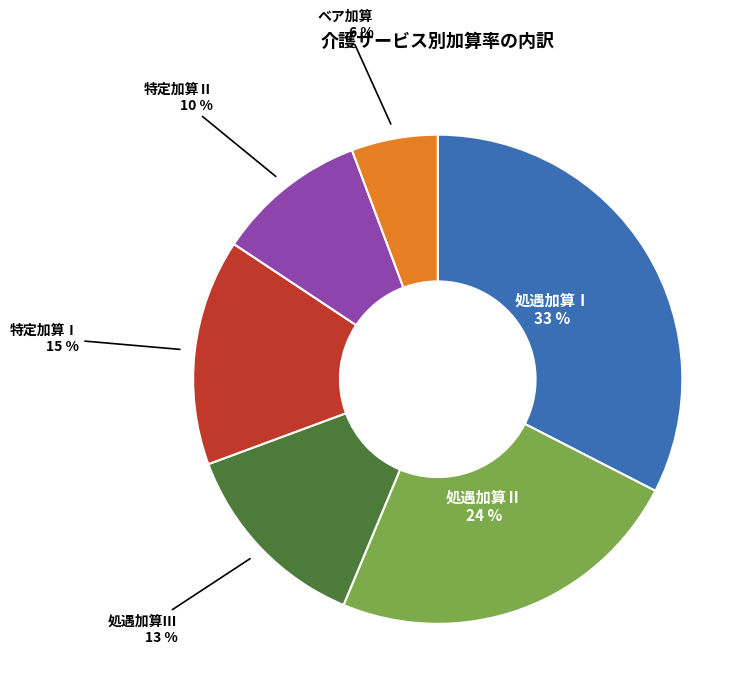

How many slices are in this pie chart?

6